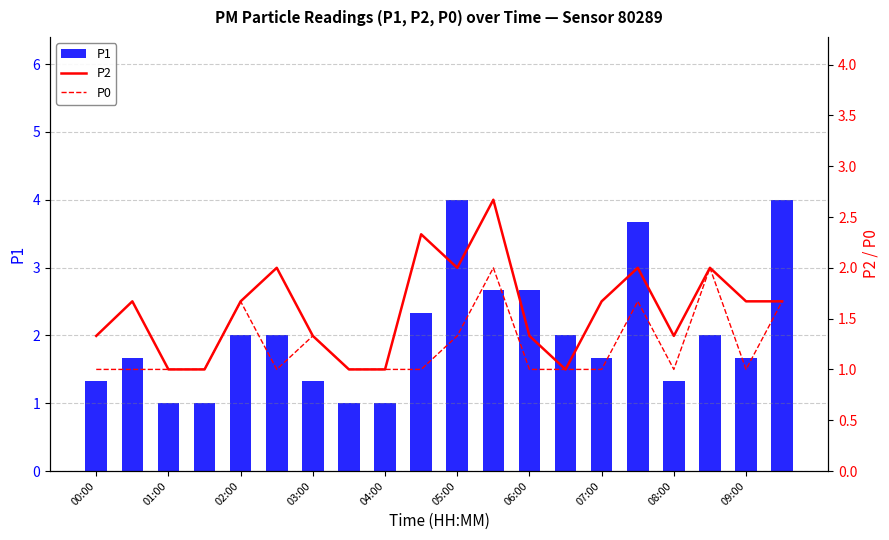

What is the difference between the second highest and second lowest values in the P1 series?

3.0